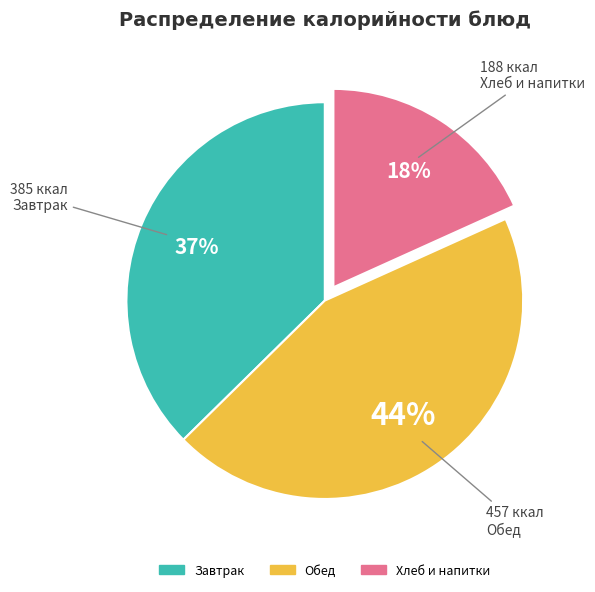

Is there a majority slice in this chart?

No